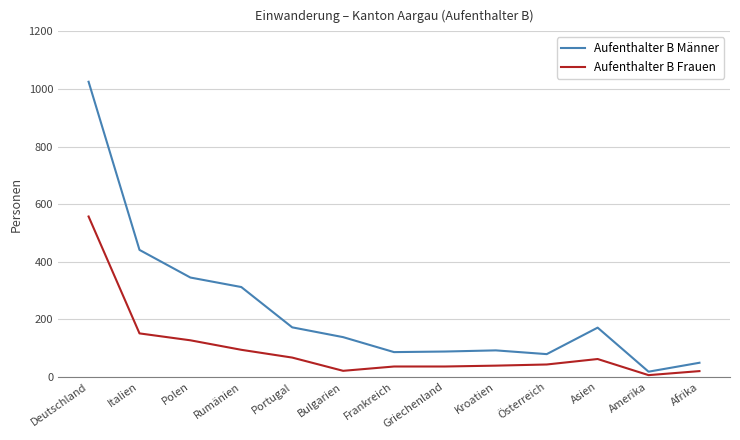

List the series in order of their overall mean, lowest first.

Aufenthalter B Frauen, Aufenthalter B Männer